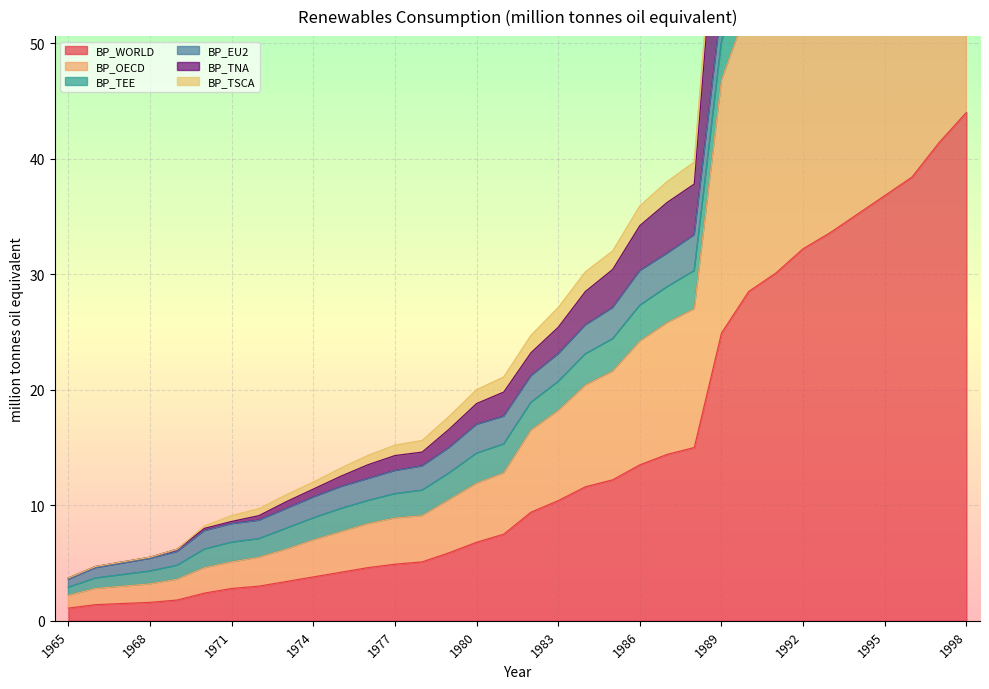

Does the chart display data point markers on the line(s)?

No